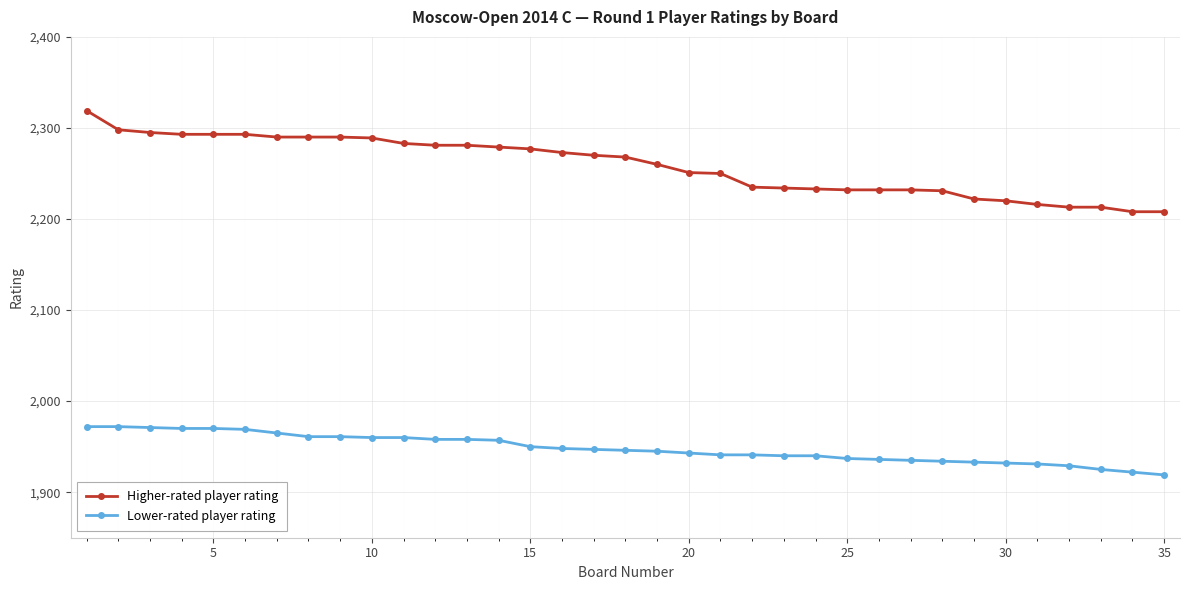

What is the difference between the second highest and minimum values in the Lower-rated player rating series?

53